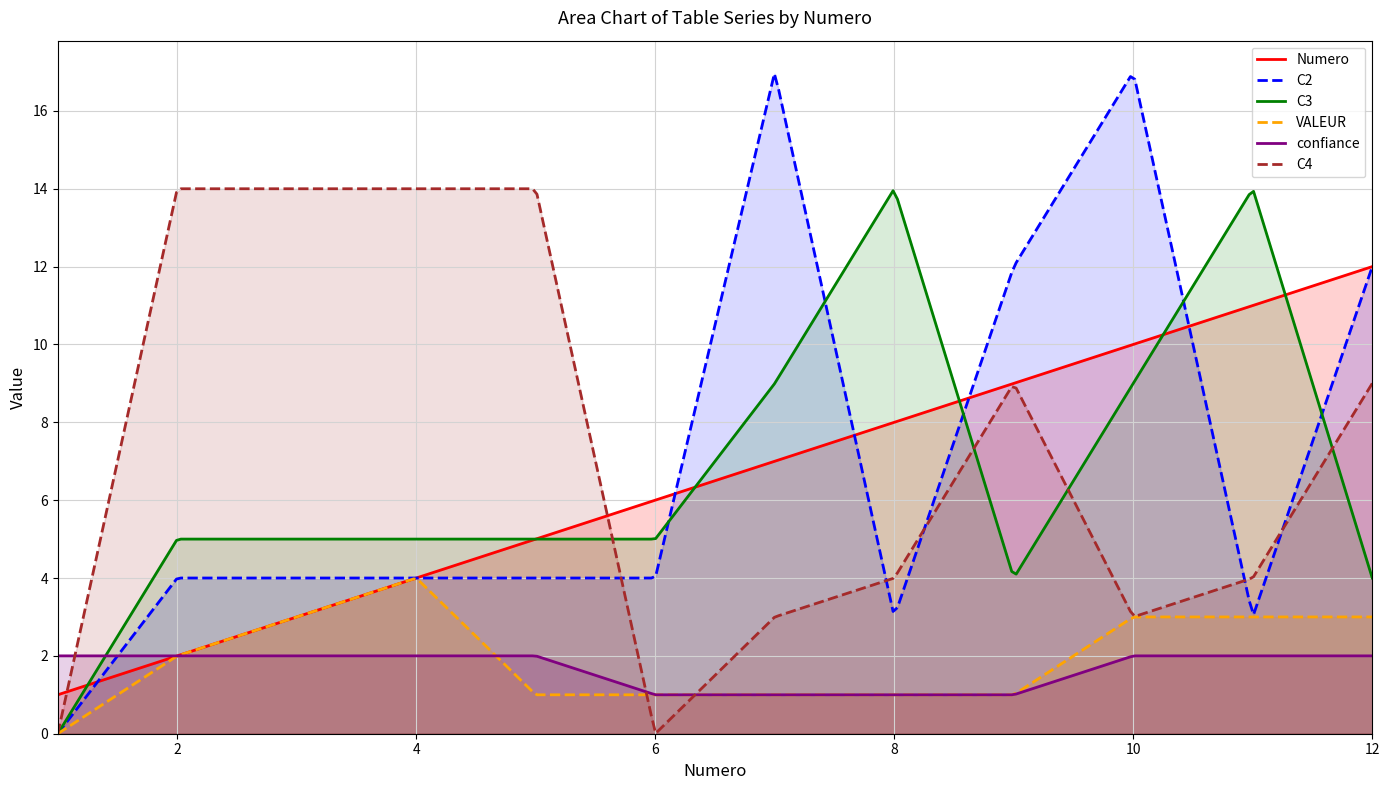

At which category is the sum across all series the highest?

10